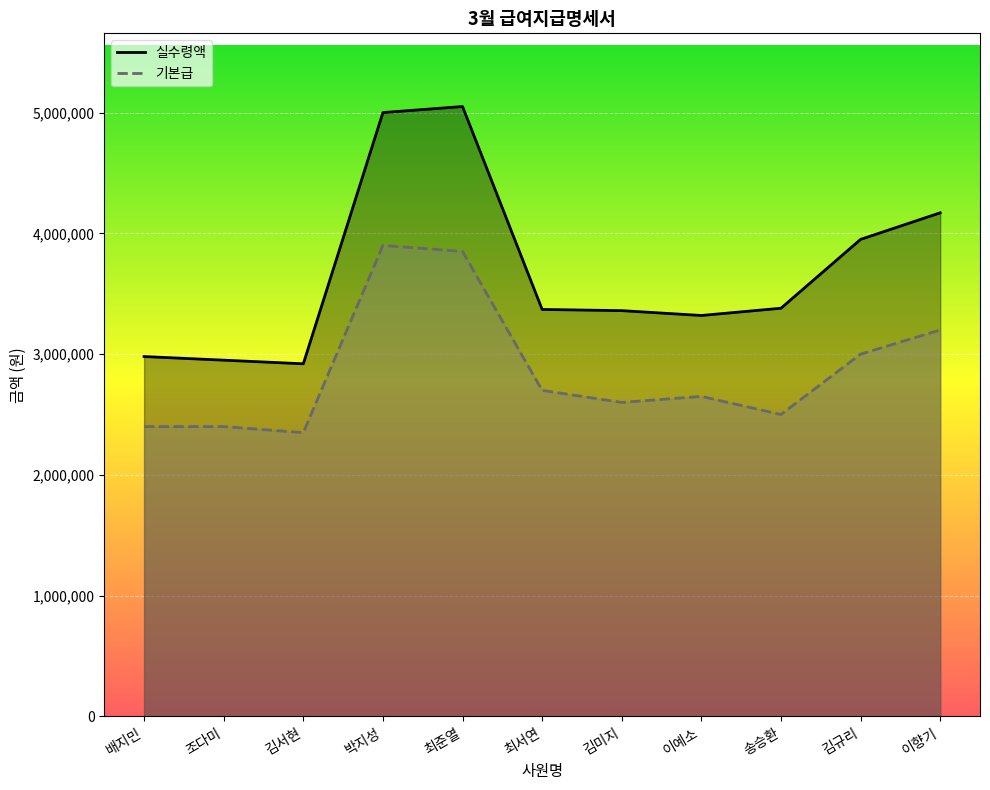

Reading left to right, extract all data points from this chart.

실수령액: 2980000	2950000	2920000	5000000	5050000	3370000	3360000	3320000	3380000	3950000	4170000
기본급: 2400000	2400000	2350000	3900000	3850000	2700000	2600000	2650000	2500000	3000000	3200000